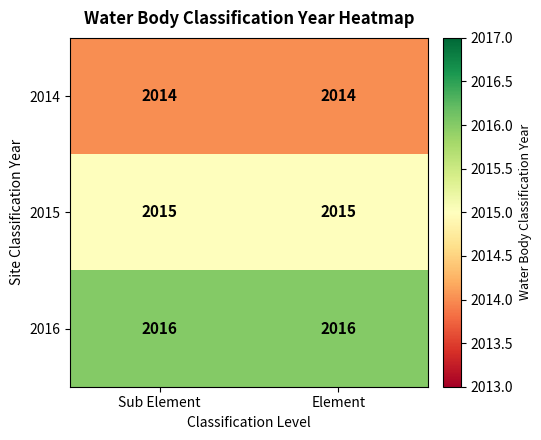

The 2014 series shows 2014 at Sub Element. True or false?

True